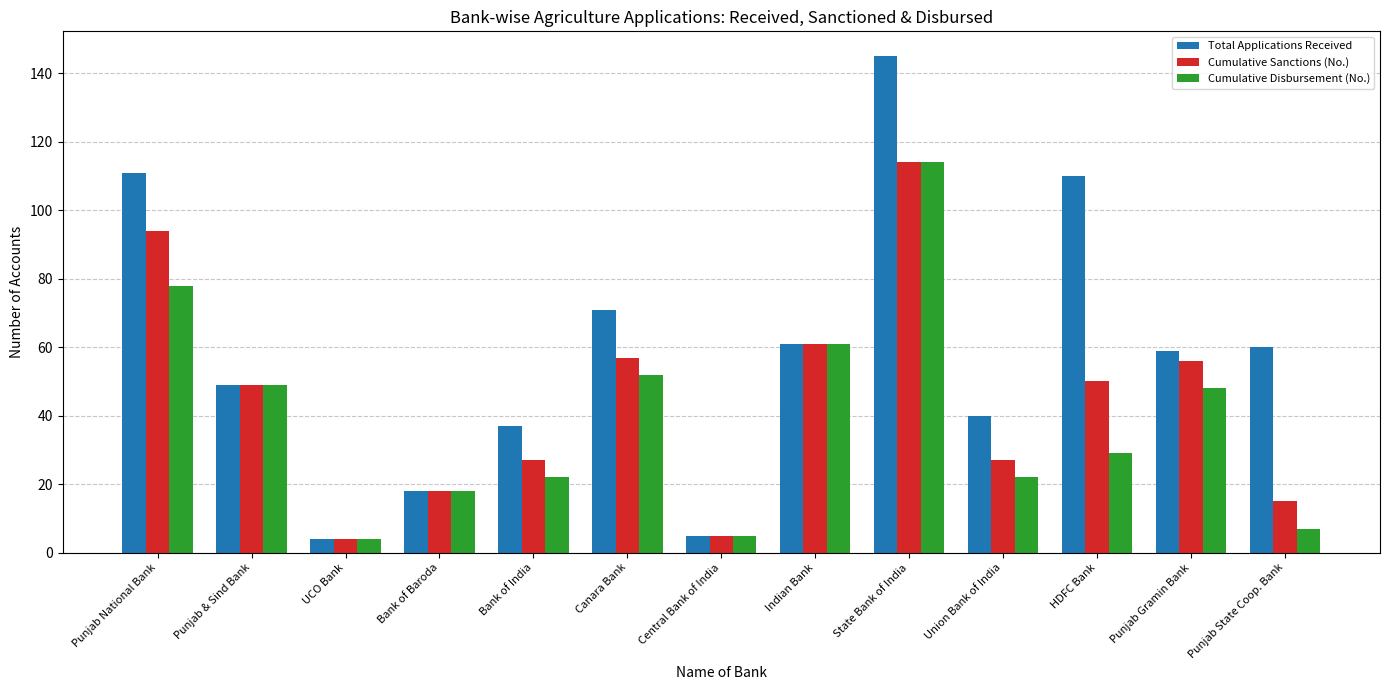

Rank the series at HDFC Bank from lowest to highest value.

Cumulative Disbursement (No.), Cumulative Sanctions (No.), Total Applications Received